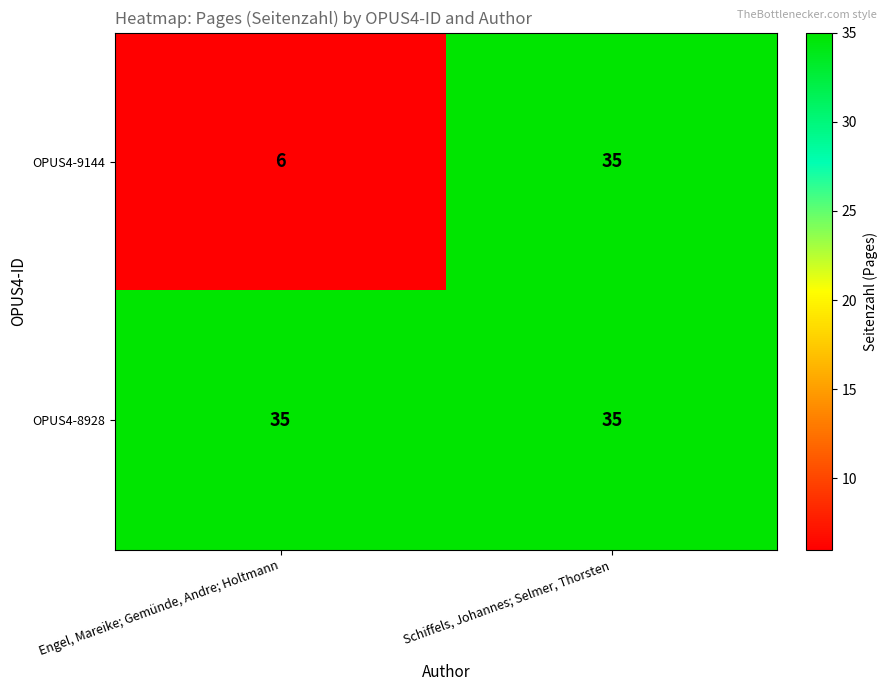

What is the highest value of the OPUS4-8928 series?

35